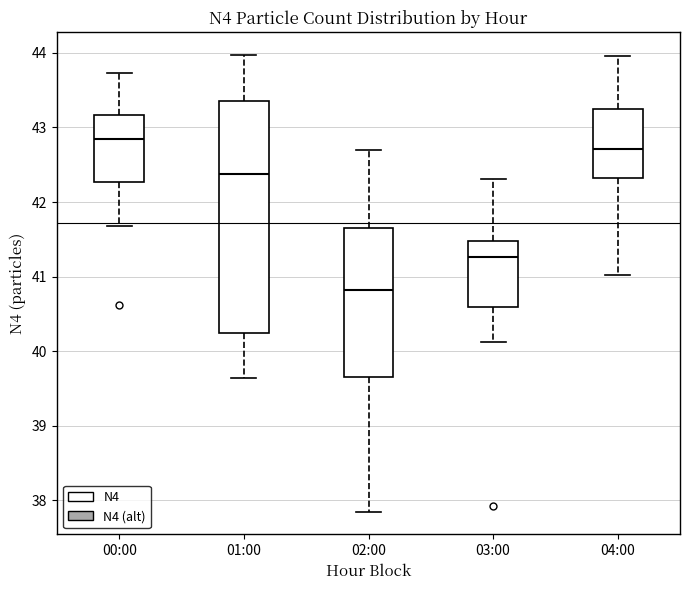

Which box is the tallest, from its lower edge to its upper edge?

01:00